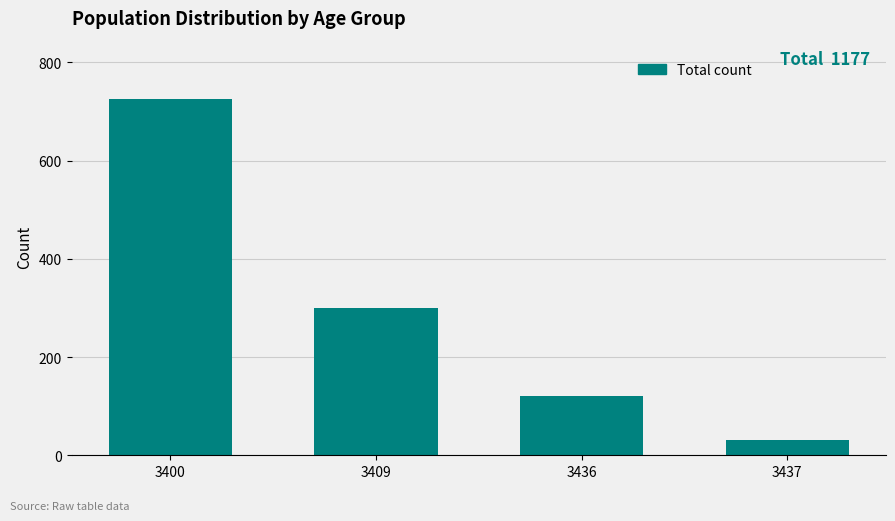

What is the change in value from 3400 to 3409?

-426